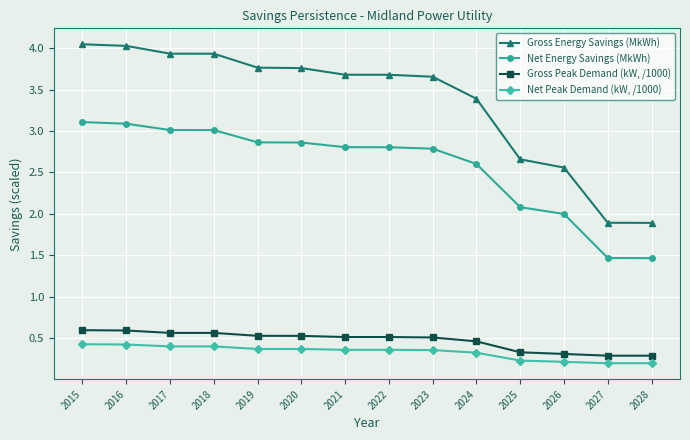

What is the difference between the Gross Peak Demand (kW, /1000) values at 2016 and 2020?

0.1